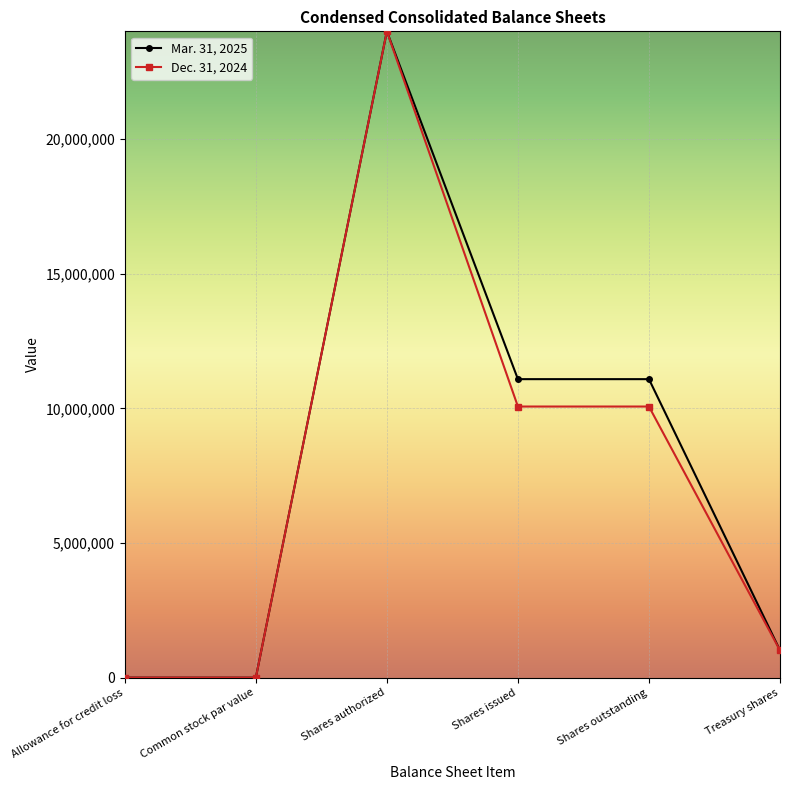

What is the label of the 3rd point from the right?

Shares issued